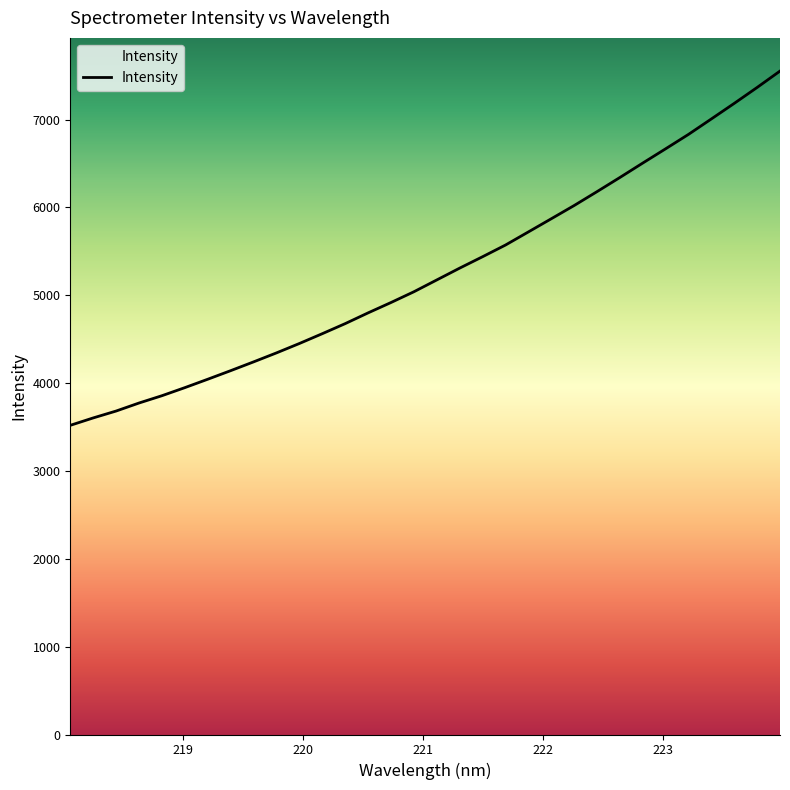

True or false: the data shows 4044.2 at 219.2067.

True